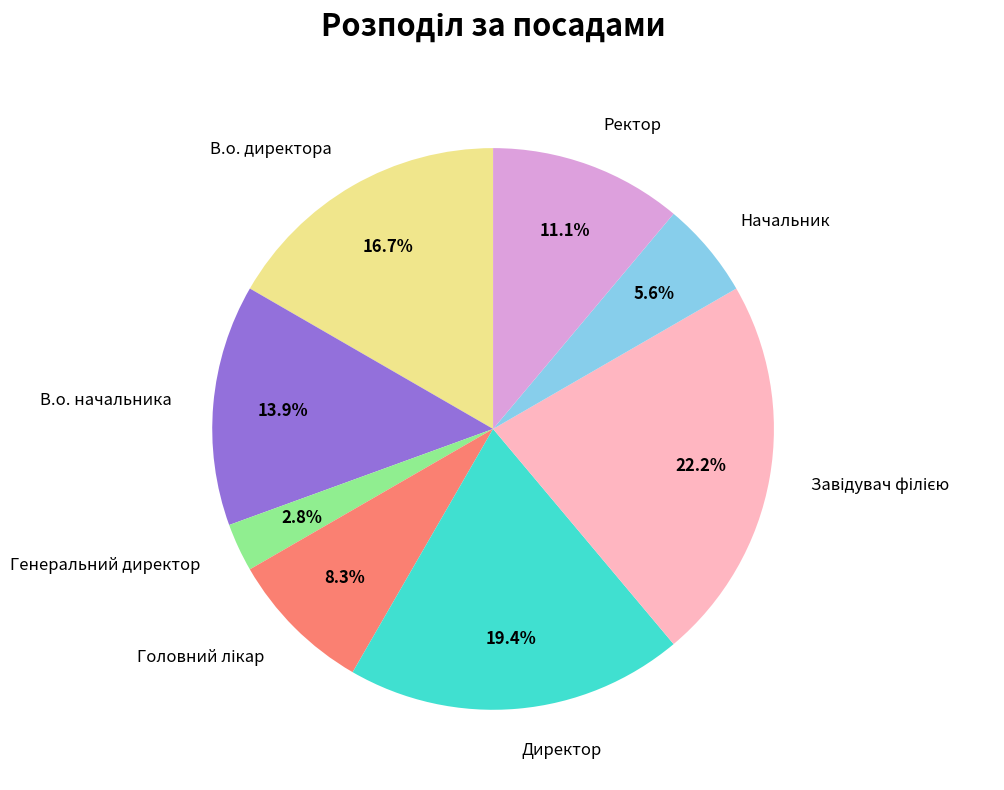

To the nearest percent, what portion does Директор represent?

19%